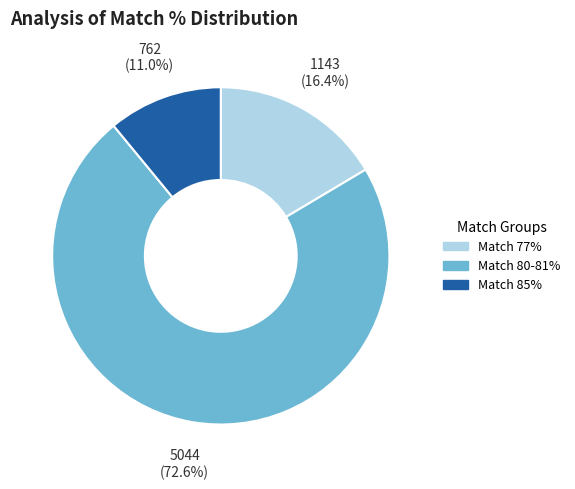

What is the ratio of the value at Match 80-81% to the value at Match 77%?

4.4